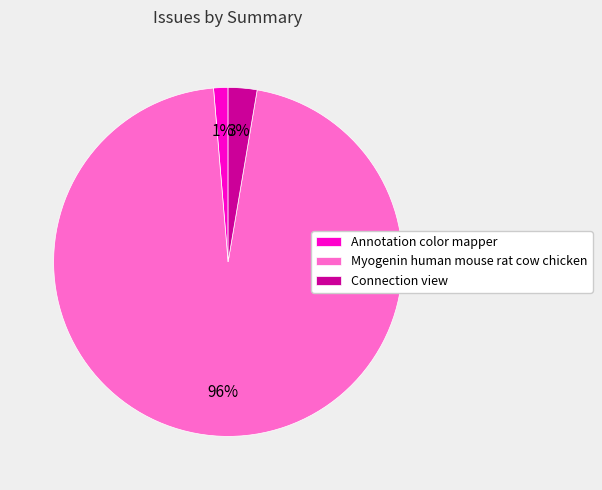

To the nearest percent, what portion does Annotation color mapper represent?

1%